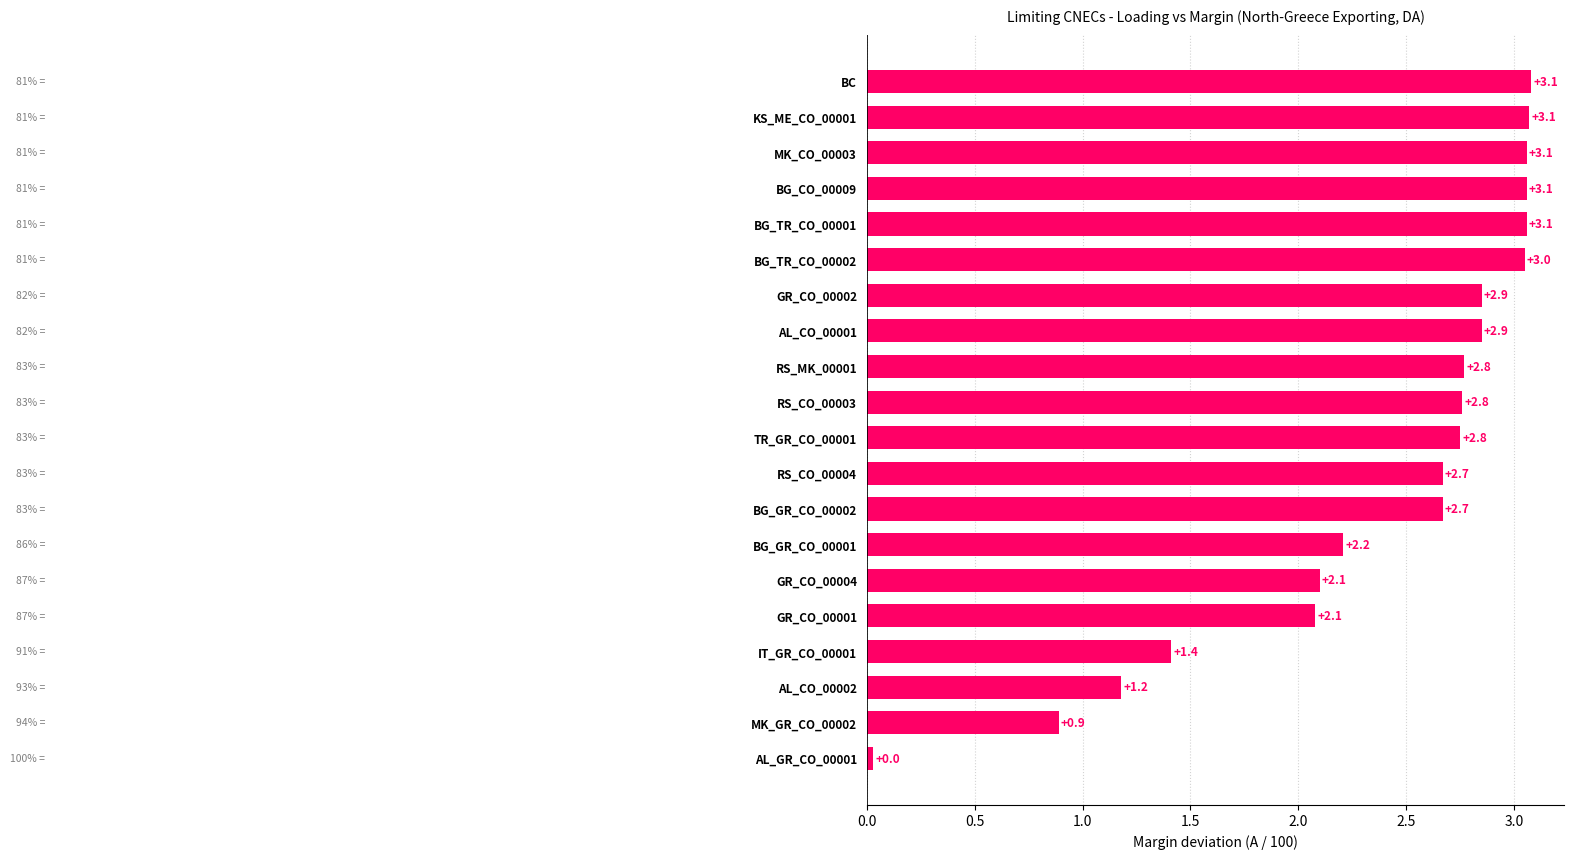

What is the sum of the values at BG_TR_CO_00001 and GR_CO_00004?

5.2